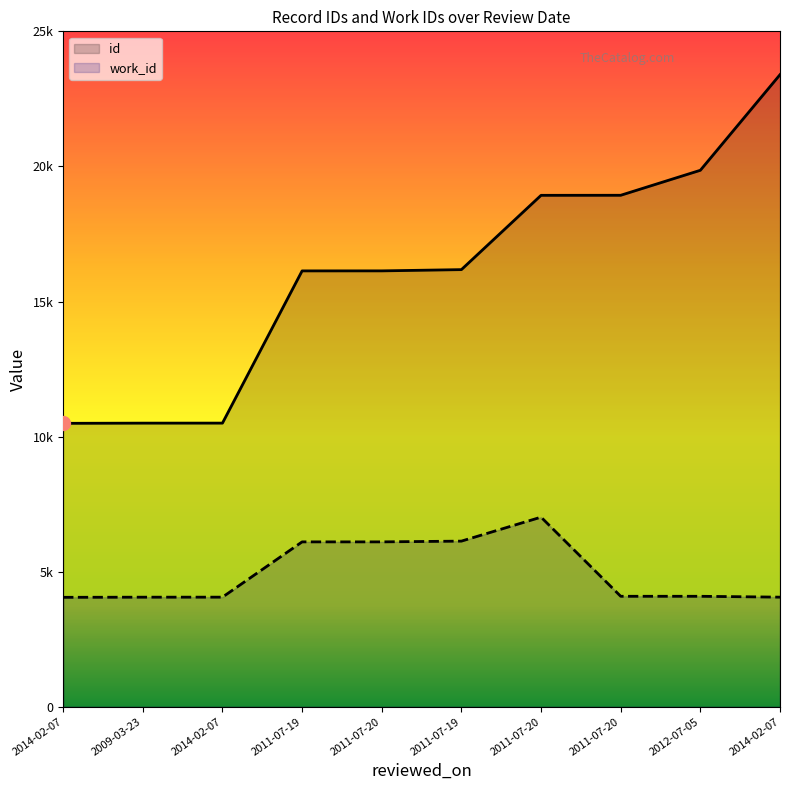

List the series in order of their peak value, highest first.

id, work_id